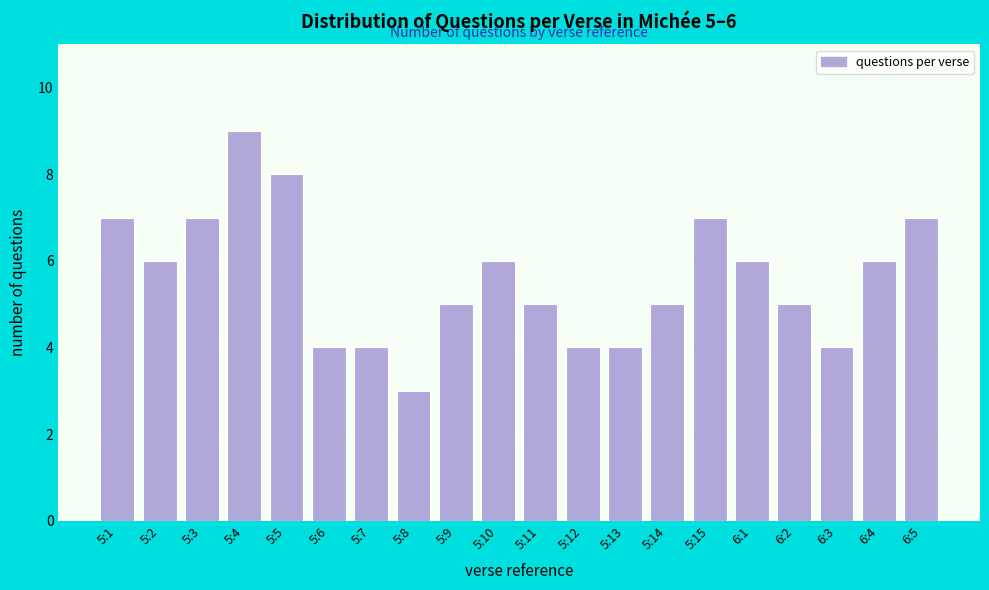

Reading left to right, list all the values displayed in this chart.

7	6	7	9	8	4	4	3	5	6	5	4	4	5	7	6	5	4	6	7